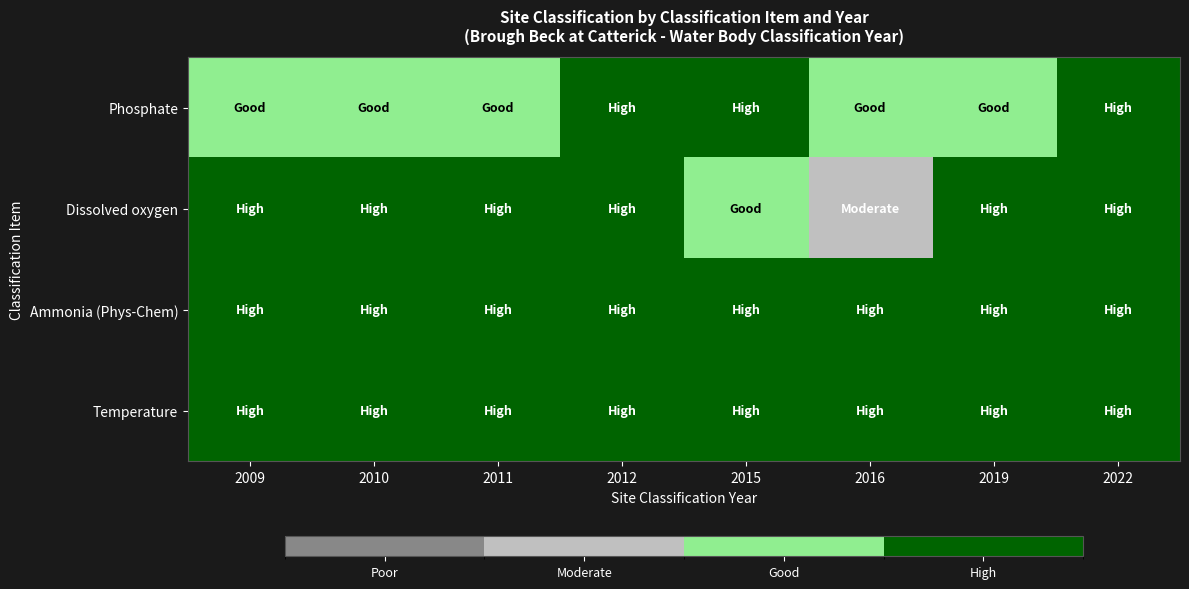

What is the greatest value displayed?

3